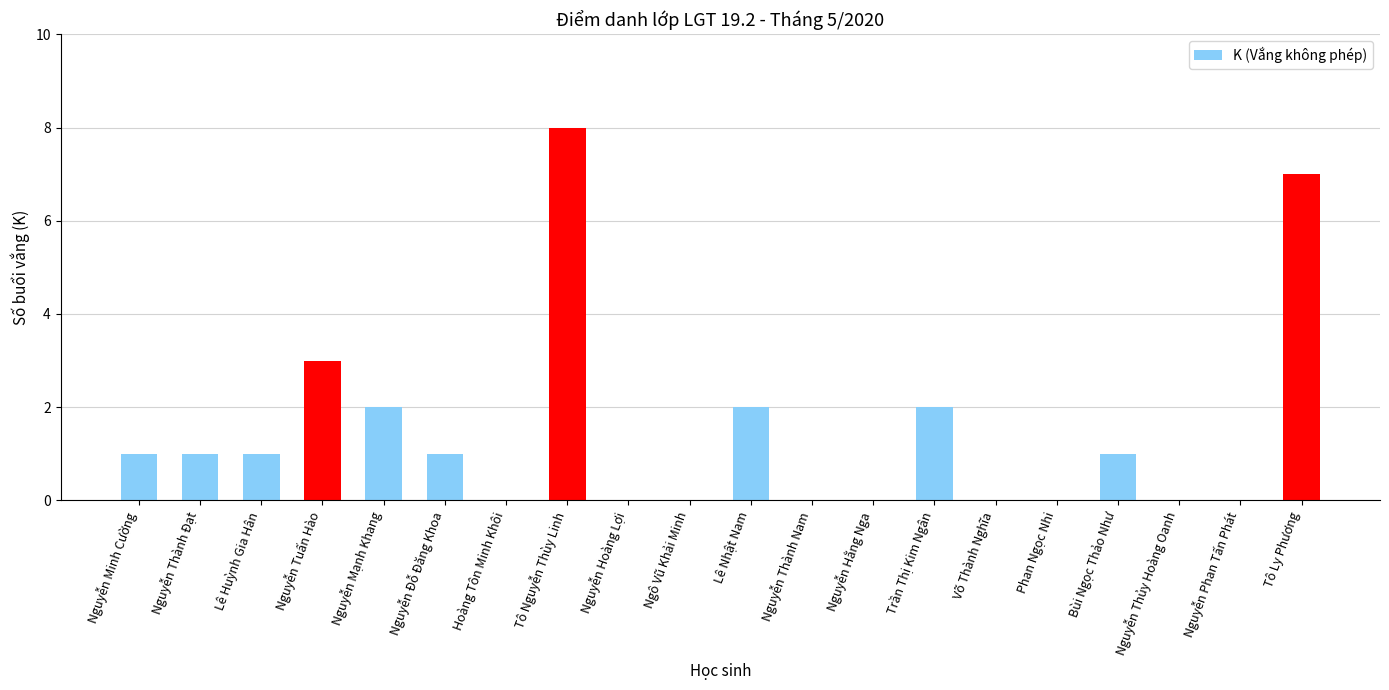

True or false: the data shows 4 at Phan Ngọc Nhi.

False